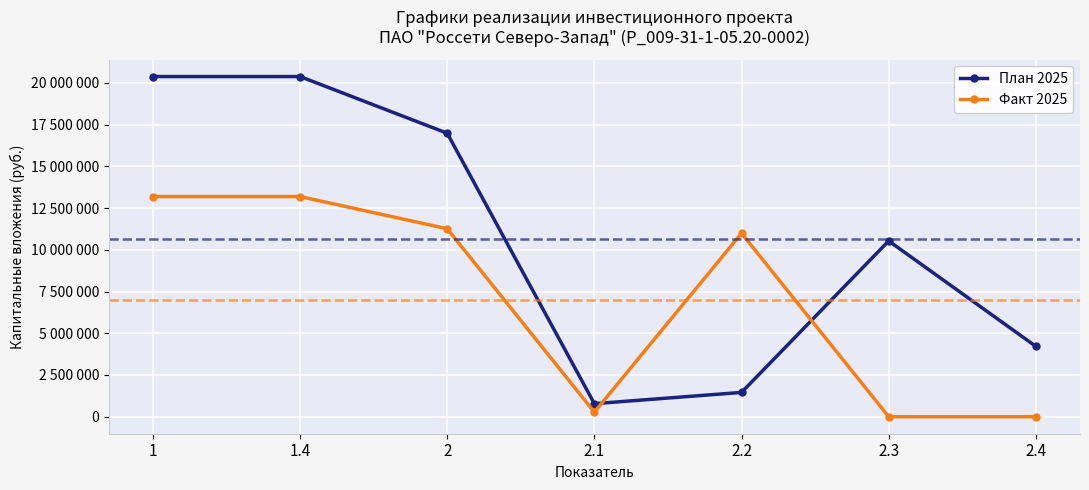

List the series in order of their overall mean, lowest first.

Факт 2025, План 2025